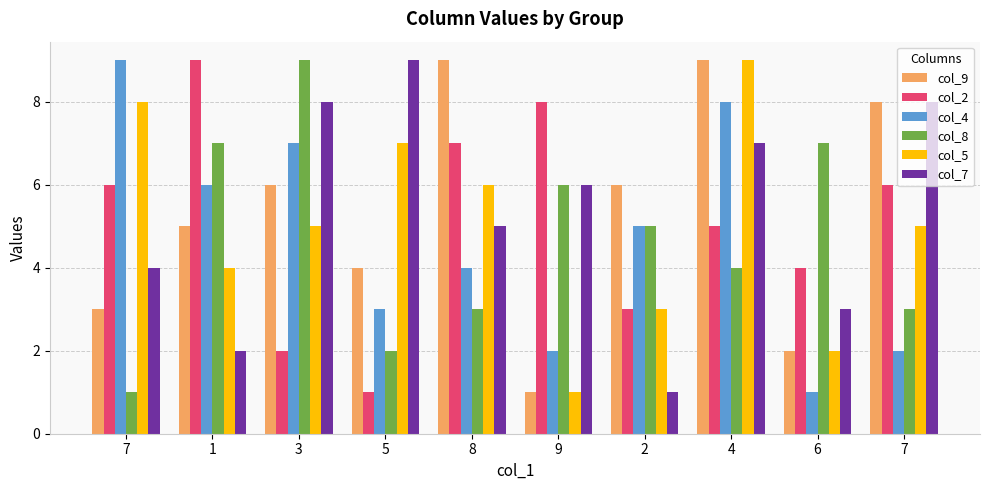

How many groups of bars are there?

10